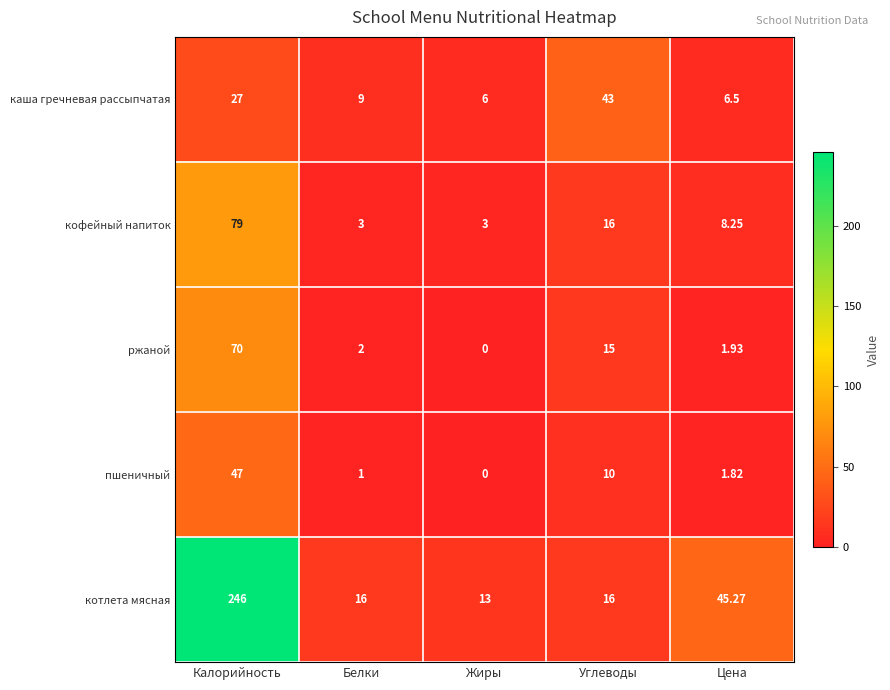

Rank the series by their maximum value, from lowest to highest.

каша гречневая рассыпчатая, пшеничный, ржаной, кофейный напиток, котлета мясная